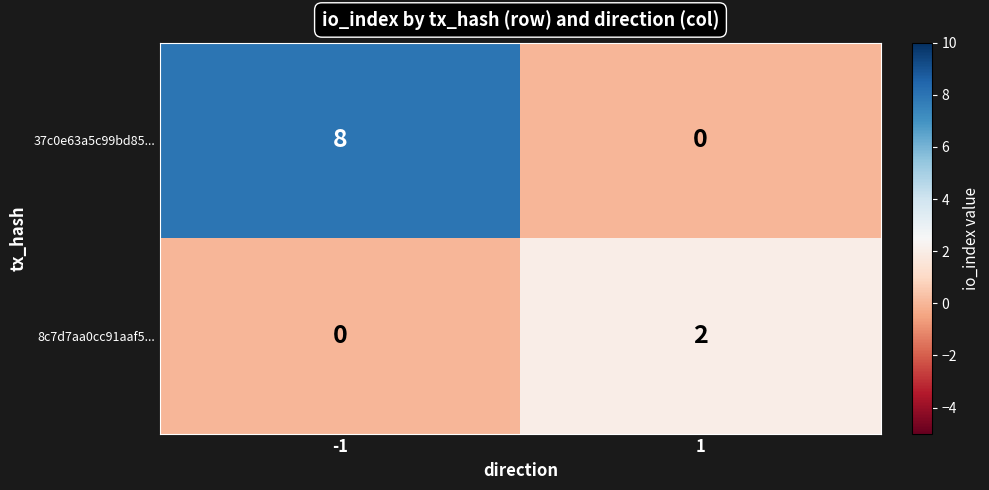

Is it true that 8c7d7aa0cc91aaf5... equals 0 at 1?

False